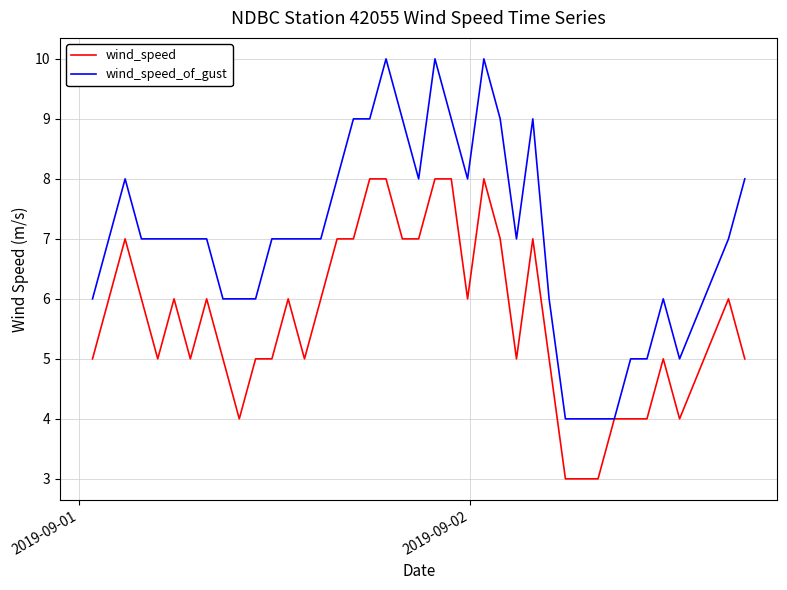

Which series has the widest spread of values?

wind_speed_of_gust